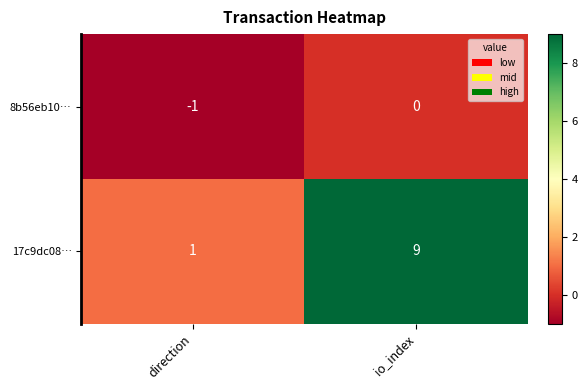

Which label corresponds to the largest value in the chart?

io_index